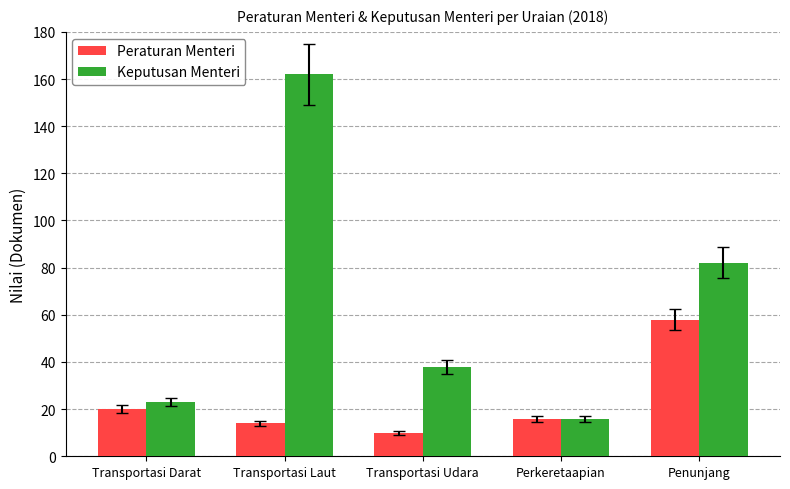

Which series has the widest spread of values?

Keputusan Menteri